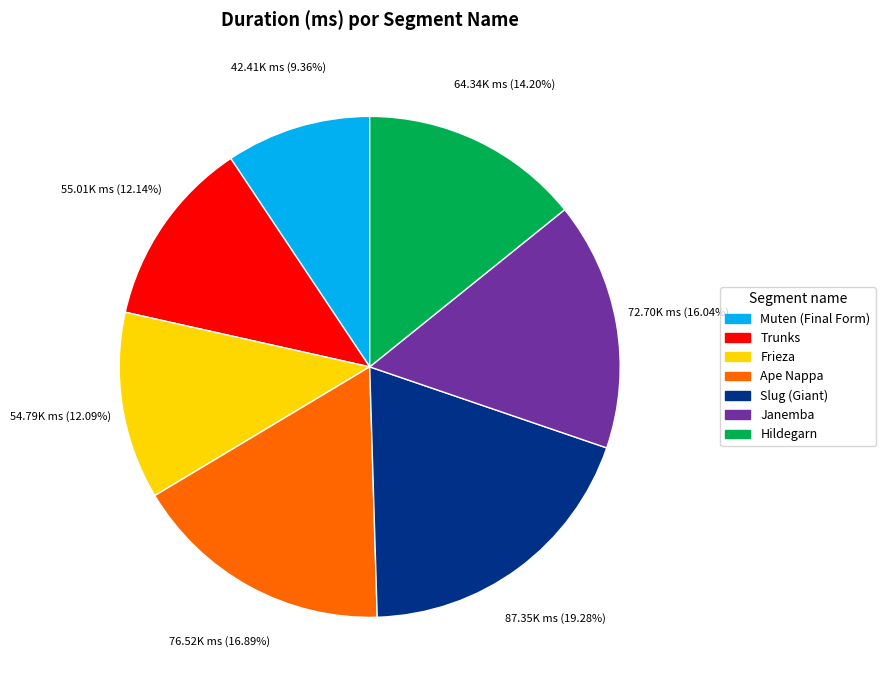

What is the largest slice in the pie chart?

Slug (Giant)